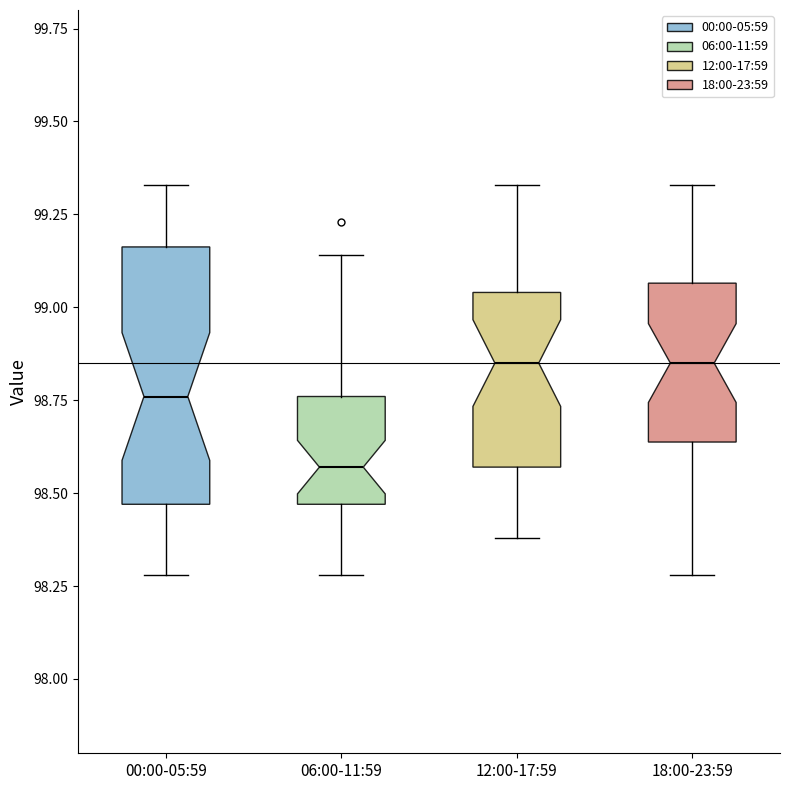

Comparing the boxes themselves (not the whiskers), which one is the tallest?

00:00-05:59